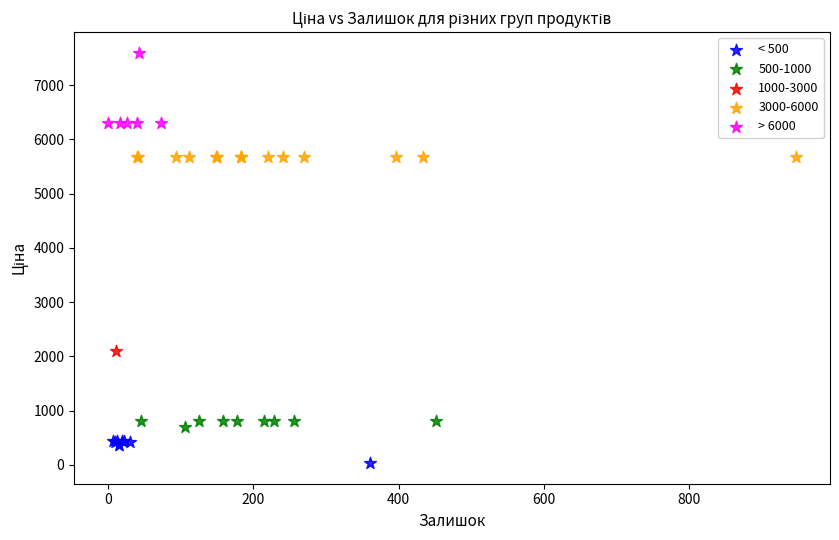

Which series reaches the minimum Y coordinate?

< 500